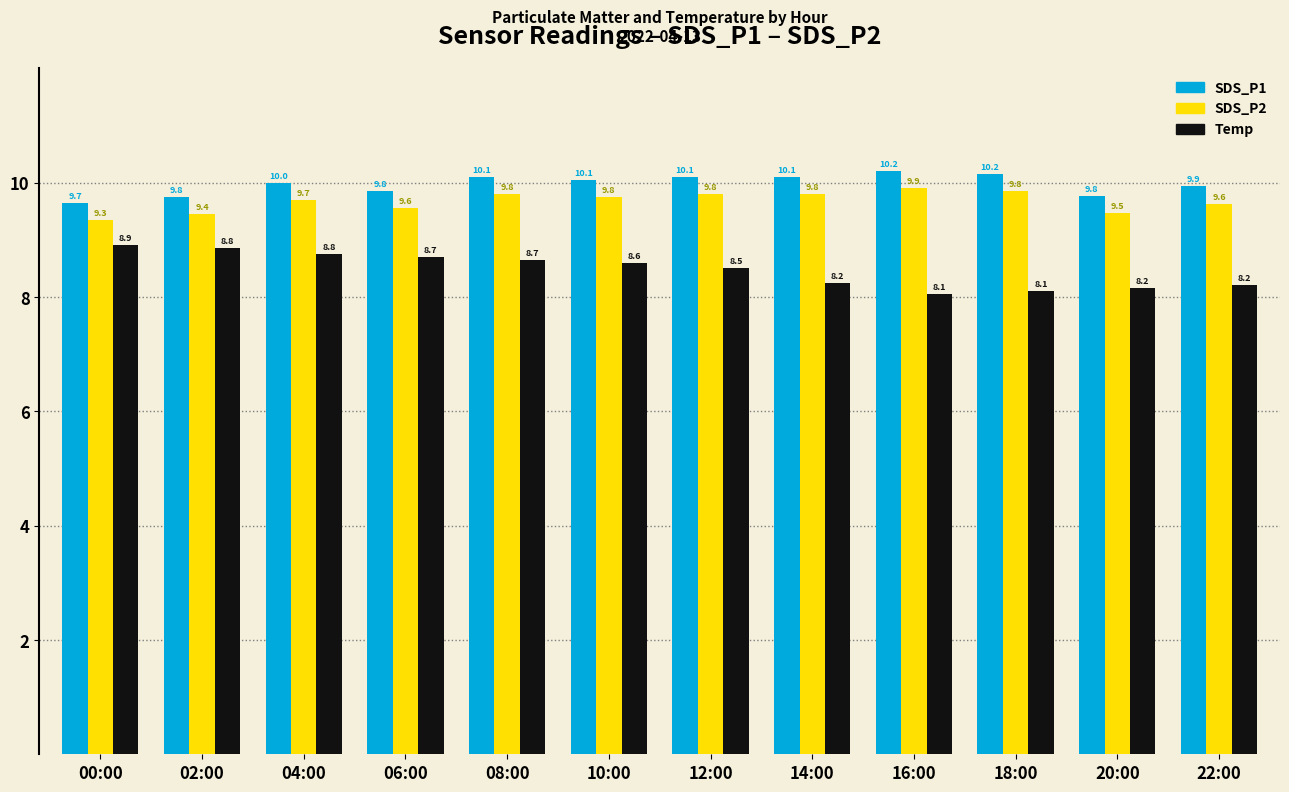

What is the label of the 5th bar from the left?

08:00